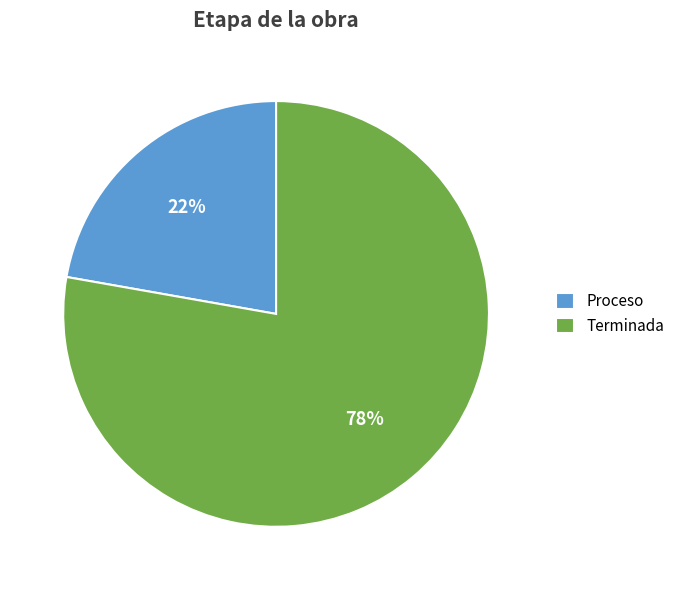

How many segments does this pie chart have?

2